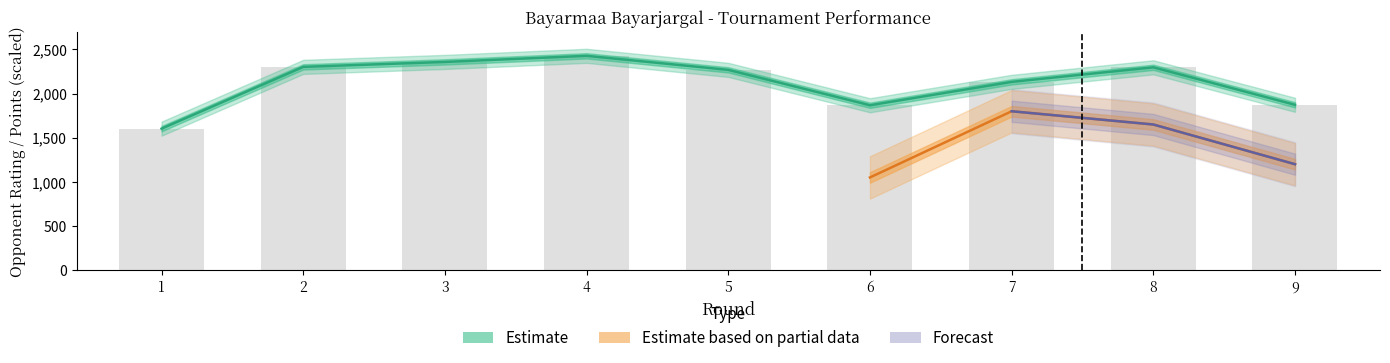

At which label does the data first exceed 2269?

2